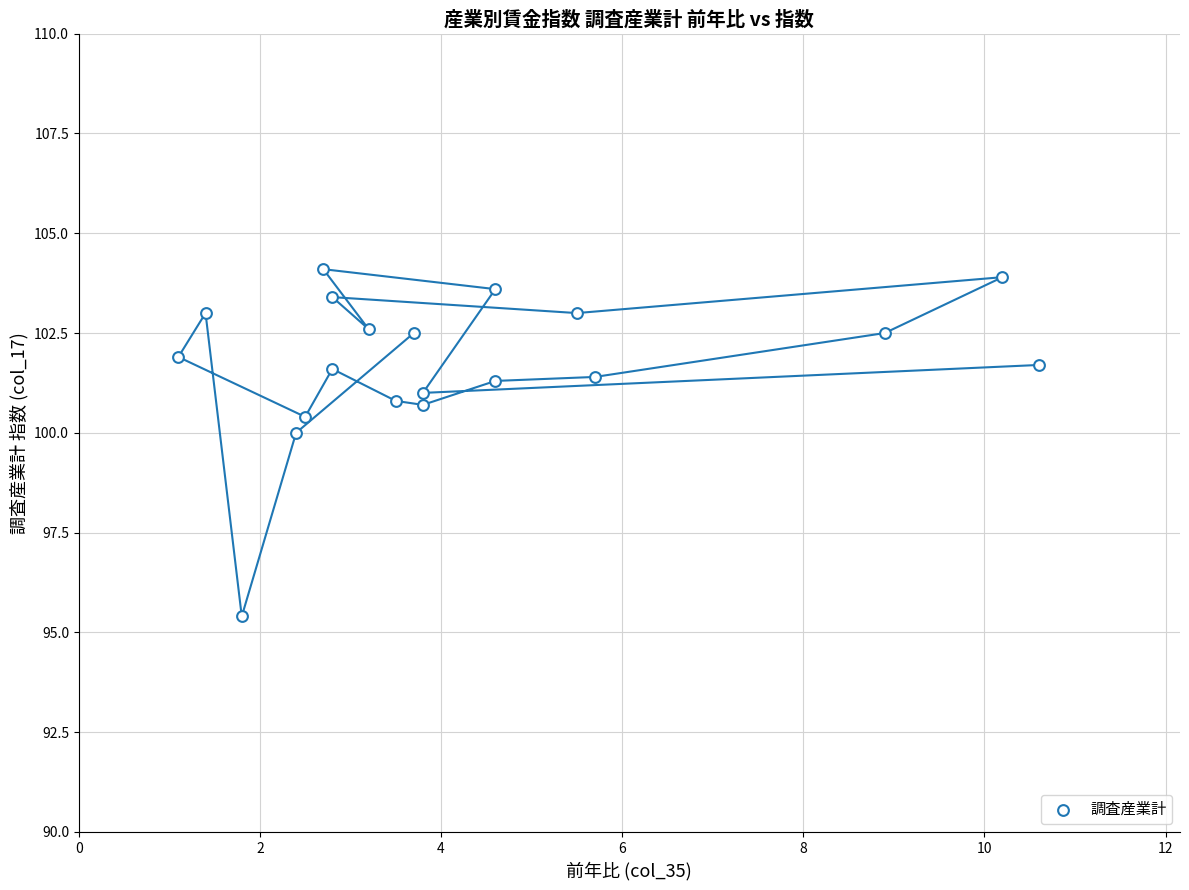

What is the range of X values (max minus min)?

9.5